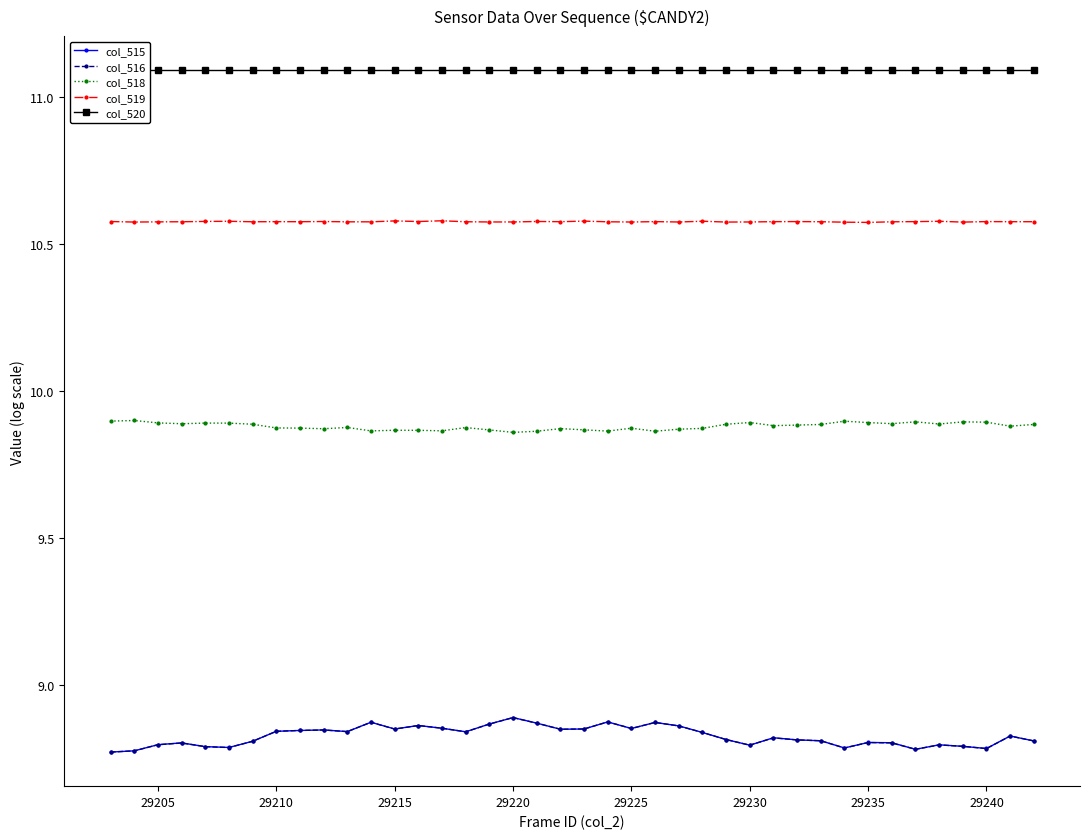

Reading left to right, transcribe all the data shown in this chart.

col_515: 8.8	8.8	8.8	8.8	8.8	8.8	8.8	8.8	8.8	8.8	8.8	8.9	8.9	8.9	8.9	8.8	8.9	8.9	8.9	8.9	8.9	8.9	8.9	8.9	8.9	8.8	8.8	8.8	8.8	8.8	8.8	8.8	8.8	8.8	8.8	8.8	8.8	8.8	8.8	8.8
col_516: 8.8	8.8	8.8	8.8	8.8	8.8	8.8	8.8	8.8	8.8	8.8	8.9	8.9	8.9	8.9	8.8	8.9	8.9	8.9	8.9	8.9	8.9	8.9	8.9	8.9	8.8	8.8	8.8	8.8	8.8	8.8	8.8	8.8	8.8	8.8	8.8	8.8	8.8	8.8	8.8
col_518: 9.9	9.9	9.9	9.9	9.9	9.9	9.9	9.9	9.9	9.9	9.9	9.9	9.9	9.9	9.9	9.9	9.9	9.9	9.9	9.9	9.9	9.9	9.9	9.9	9.9	9.9	9.9	9.9	9.9	9.9	9.9	9.9	9.9	9.9	9.9	9.9	9.9	9.9	9.9	9.9
col_519: 10.6	10.6	10.6	10.6	10.6	10.6	10.6	10.6	10.6	10.6	10.6	10.6	10.6	10.6	10.6	10.6	10.6	10.6	10.6	10.6	10.6	10.6	10.6	10.6	10.6	10.6	10.6	10.6	10.6	10.6	10.6	10.6	10.6	10.6	10.6	10.6	10.6	10.6	10.6	10.6
col_520: 11.1	11.1	11.1	11.1	11.1	11.1	11.1	11.1	11.1	11.1	11.1	11.1	11.1	11.1	11.1	11.1	11.1	11.1	11.1	11.1	11.1	11.1	11.1	11.1	11.1	11.1	11.1	11.1	11.1	11.1	11.1	11.1	11.1	11.1	11.1	11.1	11.1	11.1	11.1	11.1